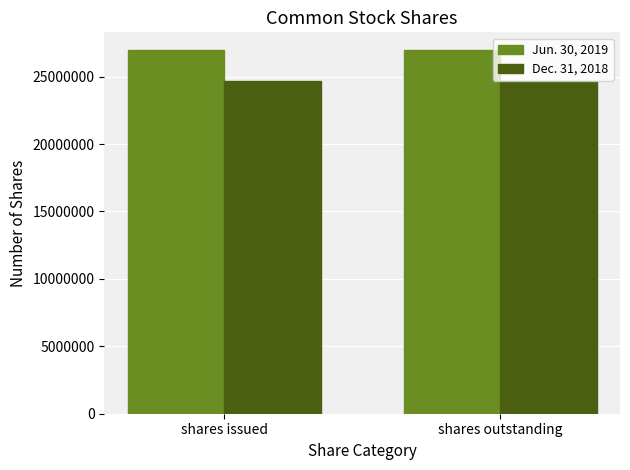

Rank the series at shares issued from lowest to highest value.

Dec. 31, 2018, Jun. 30, 2019